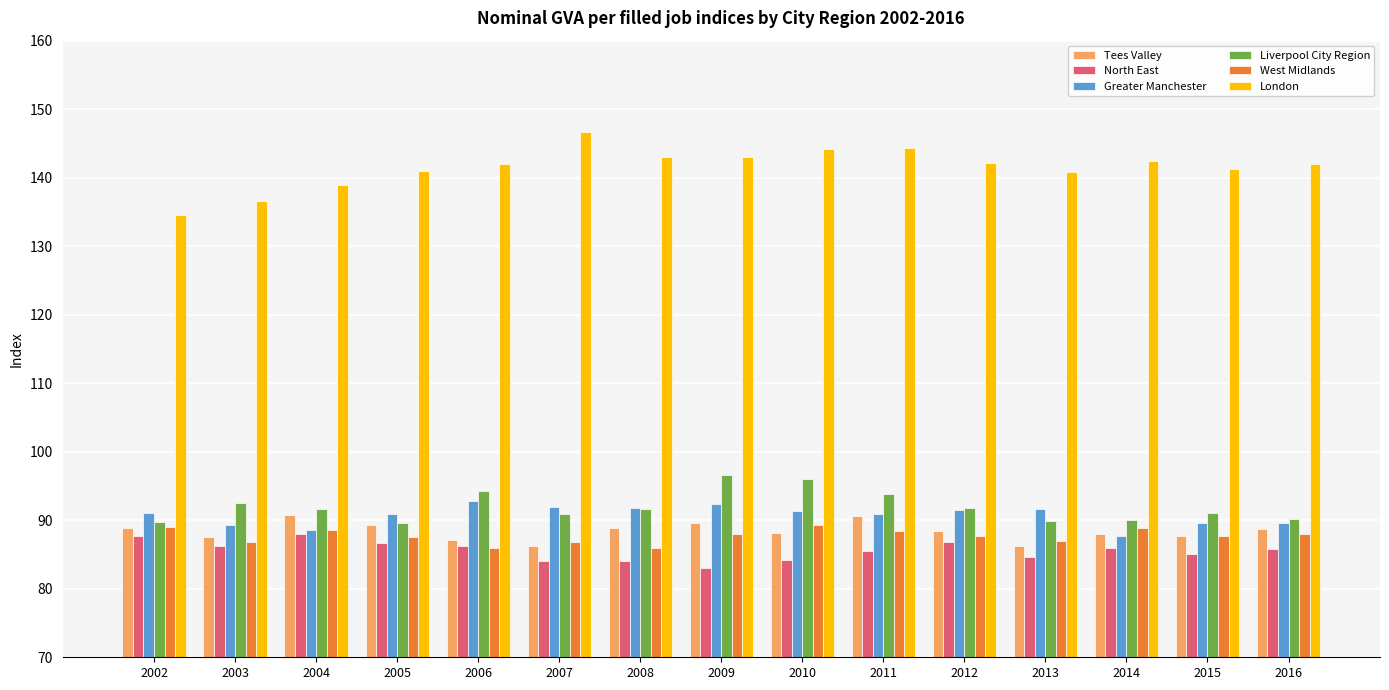

The value of Liverpool City Region at 2005 is 143.4. True or false?

False